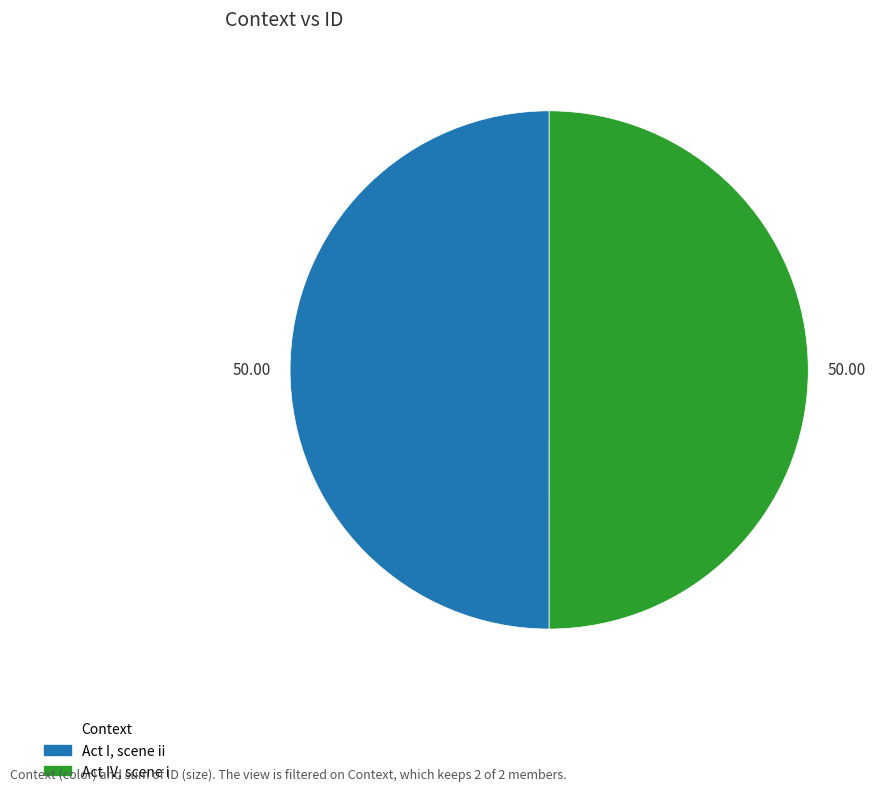

Approximately how many times larger is the value at Act IV, scene i compared to Act I, scene ii?

1.0